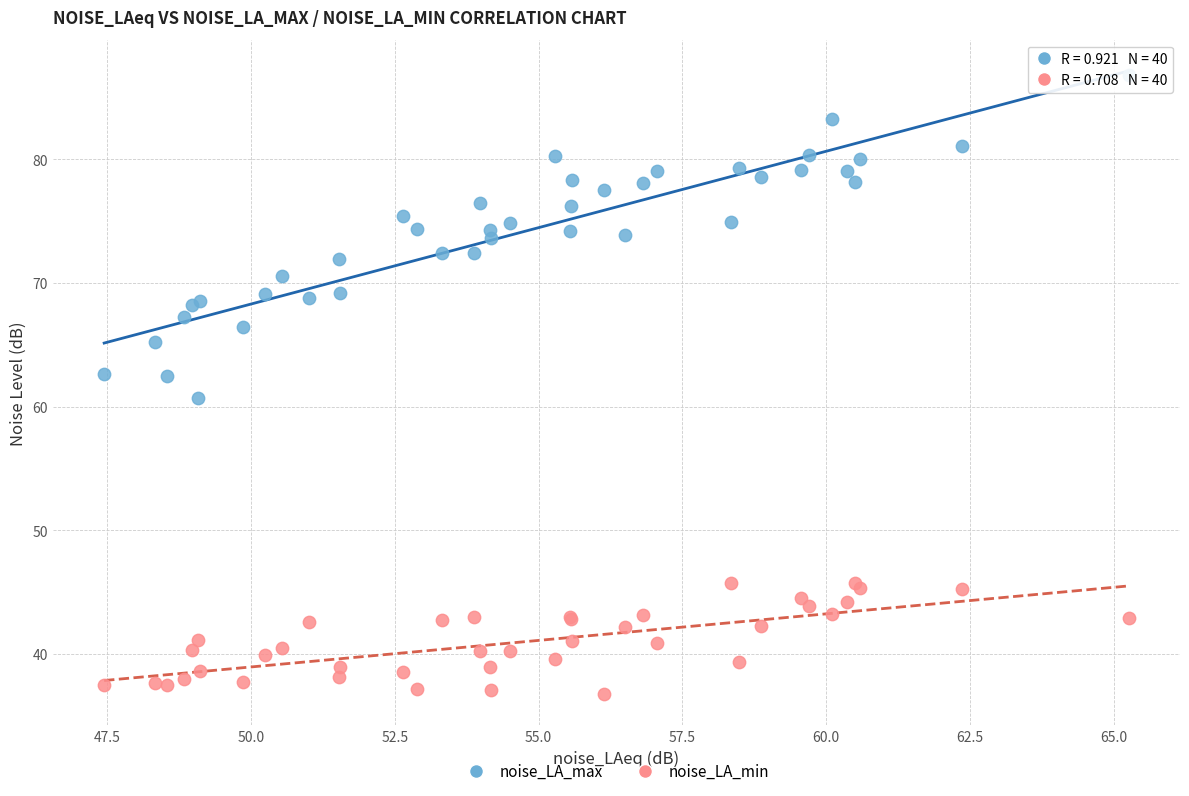

Which series contains the highest Y value?

noise_LA_max